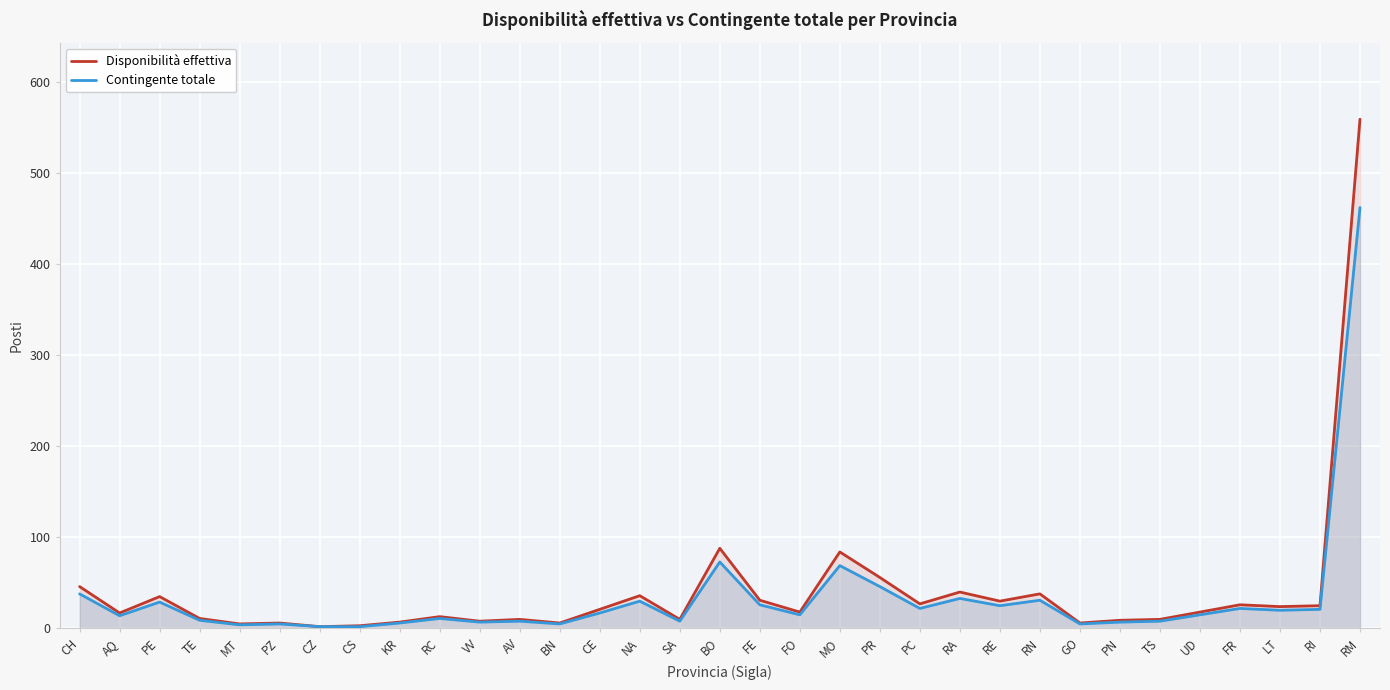

Does the chart display data point markers on the line(s)?

No